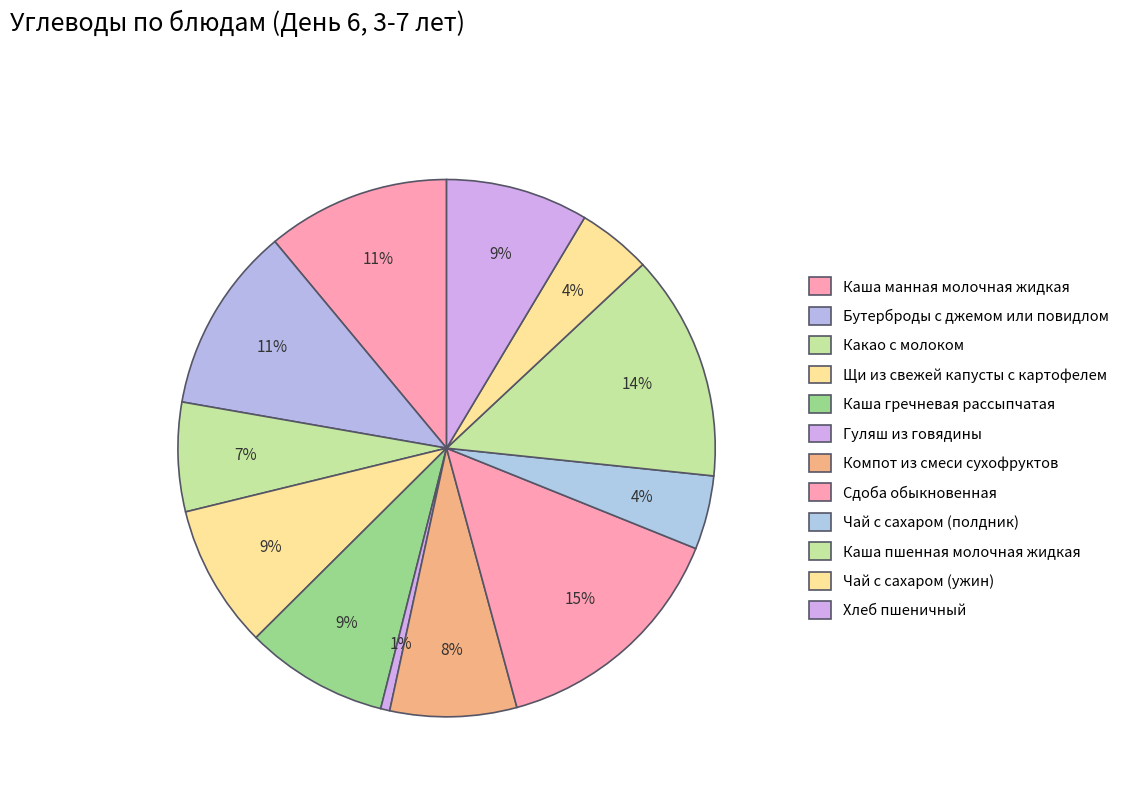

To the nearest percent, what portion does Чай с сахаром (полдник) represent?

4%